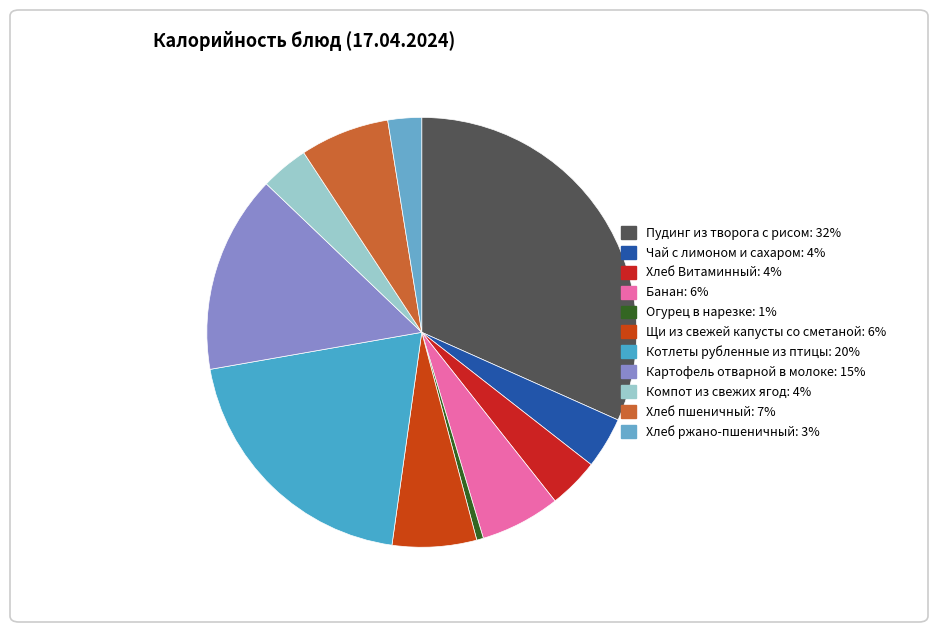

To the nearest percent, what percentage of the pie is Хлеб ржано-пшеничный?

3%